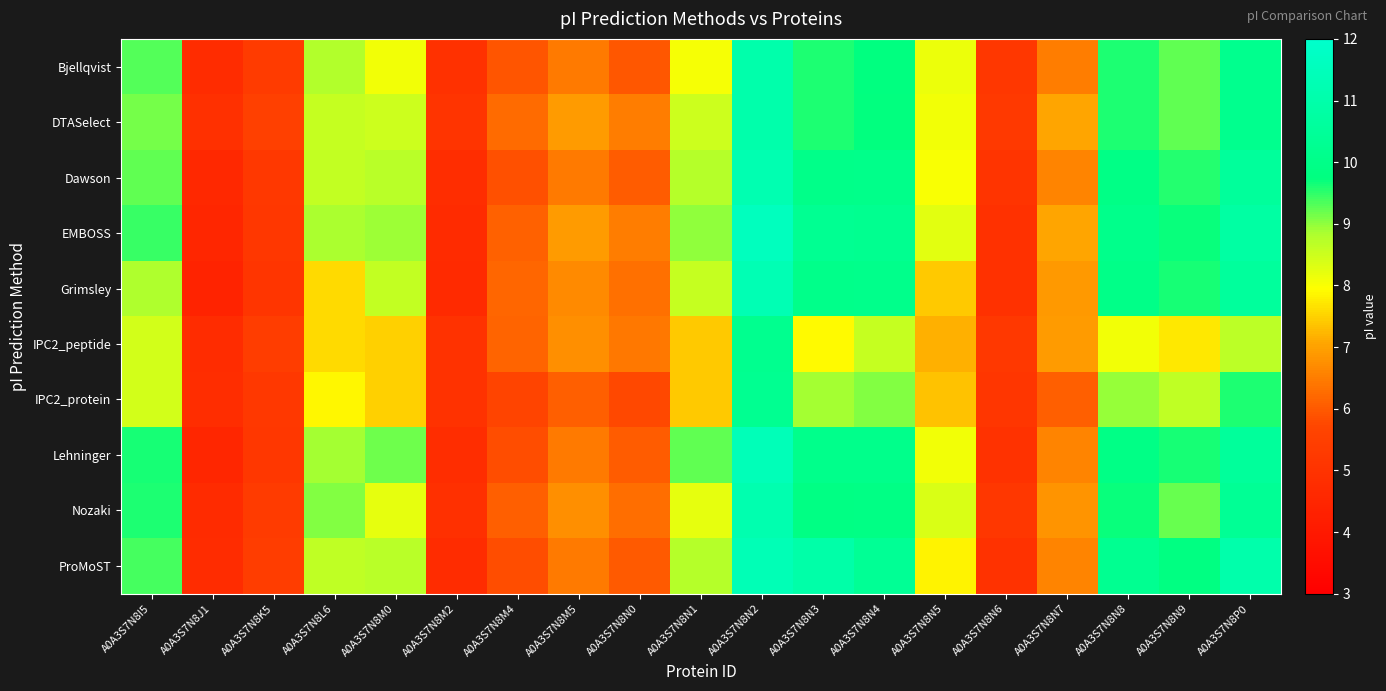

Reading left to right, transcribe all the data shown in this chart.

Bjellqvist: A0A3S7N8I5=9.3	A0A3S7N8J1=4.7	A0A3S7N8K5=5.3	A0A3S7N8L6=8.8	A0A3S7N8M0=8.1	A0A3S7N8M2=5.0	A0A3S7N8M4=5.9	A0A3S7N8M5=6.5	A0A3S7N8N0=6.0	A0A3S7N8N1=8.0	A0A3S7N8N2=11.0	A0A3S7N8N3=9.6	A0A3S7N8N4=9.8	A0A3S7N8N5=8.2	A0A3S7N8N6=5.2	A0A3S7N8N7=6.5	A0A3S7N8N8=9.6	A0A3S7N8N9=9.2	A0A3S7N8P0=10.2
DTASelect: A0A3S7N8I5=9.1	A0A3S7N8J1=4.9	A0A3S7N8K5=5.5	A0A3S7N8L6=8.6	A0A3S7N8M0=8.5	A0A3S7N8M2=5.0	A0A3S7N8M4=6.2	A0A3S7N8M5=6.9	A0A3S7N8N0=6.5	A0A3S7N8N1=8.5	A0A3S7N8N2=11.0	A0A3S7N8N3=9.6	A0A3S7N8N4=9.7	A0A3S7N8N5=8.1	A0A3S7N8N6=5.3	A0A3S7N8N7=7.0	A0A3S7N8N8=9.6	A0A3S7N8N9=9.2	A0A3S7N8P0=10.2
Dawson: A0A3S7N8I5=9.3	A0A3S7N8J1=4.6	A0A3S7N8K5=5.2	A0A3S7N8L6=8.6	A0A3S7N8M0=8.7	A0A3S7N8M2=4.8	A0A3S7N8M4=5.9	A0A3S7N8M5=6.5	A0A3S7N8N0=6.0	A0A3S7N8N1=8.8	A0A3S7N8N2=11.2	A0A3S7N8N3=10.0	A0A3S7N8N4=10.0	A0A3S7N8N5=8.0	A0A3S7N8N6=5.1	A0A3S7N8N7=6.6	A0A3S7N8N8=9.9	A0A3S7N8N9=9.6	A0A3S7N8P0=10.5
EMBOSS: A0A3S7N8I5=9.5	A0A3S7N8J1=4.5	A0A3S7N8K5=5.2	A0A3S7N8L6=8.8	A0A3S7N8M0=8.9	A0A3S7N8M2=4.7	A0A3S7N8M4=6.1	A0A3S7N8M5=6.9	A0A3S7N8N0=6.5	A0A3S7N8N1=9.0	A0A3S7N8N2=11.6	A0A3S7N8N3=10.3	A0A3S7N8N4=10.2	A0A3S7N8N5=8.3	A0A3S7N8N6=4.9	A0A3S7N8N7=7.1	A0A3S7N8N8=10.1	A0A3S7N8N9=9.7	A0A3S7N8P0=10.8
Grimsley: A0A3S7N8I5=8.8	A0A3S7N8J1=4.4	A0A3S7N8K5=5.1	A0A3S7N8L6=7.6	A0A3S7N8M0=8.6	A0A3S7N8M2=4.7	A0A3S7N8M4=6.2	A0A3S7N8M5=6.7	A0A3S7N8N0=6.3	A0A3S7N8N1=8.6	A0A3S7N8N2=11.3	A0A3S7N8N3=10.1	A0A3S7N8N4=10.1	A0A3S7N8N5=7.4	A0A3S7N8N6=4.9	A0A3S7N8N7=6.9	A0A3S7N8N8=10.0	A0A3S7N8N9=9.6	A0A3S7N8P0=10.6
IPC2_peptide: A0A3S7N8I5=8.4	A0A3S7N8J1=4.7	A0A3S7N8K5=5.4	A0A3S7N8L6=7.6	A0A3S7N8M0=7.5	A0A3S7N8M2=5.0	A0A3S7N8M4=6.1	A0A3S7N8M5=6.7	A0A3S7N8N0=6.4	A0A3S7N8N1=7.4	A0A3S7N8N2=10.2	A0A3S7N8N3=7.9	A0A3S7N8N4=8.6	A0A3S7N8N5=7.2	A0A3S7N8N6=5.2	A0A3S7N8N7=6.9	A0A3S7N8N8=8.1	A0A3S7N8N9=7.7	A0A3S7N8P0=8.7
IPC2_protein: A0A3S7N8I5=8.4	A0A3S7N8J1=4.8	A0A3S7N8K5=5.2	A0A3S7N8L6=7.9	A0A3S7N8M0=7.5	A0A3S7N8M2=5.0	A0A3S7N8M4=5.7	A0A3S7N8M5=6.1	A0A3S7N8N0=5.8	A0A3S7N8N1=7.4	A0A3S7N8N2=10.3	A0A3S7N8N3=8.9	A0A3S7N8N4=9.1	A0A3S7N8N5=7.3	A0A3S7N8N6=5.1	A0A3S7N8N7=6.1	A0A3S7N8N8=9.0	A0A3S7N8N9=8.7	A0A3S7N8P0=9.6
Lehninger: A0A3S7N8I5=9.6	A0A3S7N8J1=4.5	A0A3S7N8K5=5.2	A0A3S7N8L6=8.9	A0A3S7N8M0=9.2	A0A3S7N8M2=4.8	A0A3S7N8M4=5.8	A0A3S7N8M5=6.5	A0A3S7N8N0=6.0	A0A3S7N8N1=9.3	A0A3S7N8N2=11.4	A0A3S7N8N3=10.1	A0A3S7N8N4=10.1	A0A3S7N8N5=8.1	A0A3S7N8N6=5.0	A0A3S7N8N7=6.6	A0A3S7N8N8=9.9	A0A3S7N8N9=9.6	A0A3S7N8P0=10.6
Nozaki: A0A3S7N8I5=9.6	A0A3S7N8J1=4.7	A0A3S7N8K5=5.3	A0A3S7N8L6=9.0	A0A3S7N8M0=8.2	A0A3S7N8M2=4.9	A0A3S7N8M4=6.1	A0A3S7N8M5=6.7	A0A3S7N8N0=6.3	A0A3S7N8N1=8.2	A0A3S7N8N2=11.1	A0A3S7N8N3=9.9	A0A3S7N8N4=9.9	A0A3S7N8N5=8.3	A0A3S7N8N6=5.2	A0A3S7N8N7=6.8	A0A3S7N8N8=9.7	A0A3S7N8N9=9.2	A0A3S7N8P0=10.3
ProMoST: A0A3S7N8I5=9.4	A0A3S7N8J1=4.7	A0A3S7N8K5=5.4	A0A3S7N8L6=8.7	A0A3S7N8M0=8.7	A0A3S7N8M2=4.7	A0A3S7N8M4=5.8	A0A3S7N8M5=6.5	A0A3S7N8N0=6.0	A0A3S7N8N1=8.8	A0A3S7N8N2=11.3	A0A3S7N8N3=10.9	A0A3S7N8N4=10.3	A0A3S7N8N5=7.8	A0A3S7N8N6=5.0	A0A3S7N8N7=6.6	A0A3S7N8N8=10.3	A0A3S7N8N9=9.8	A0A3S7N8P0=11.0